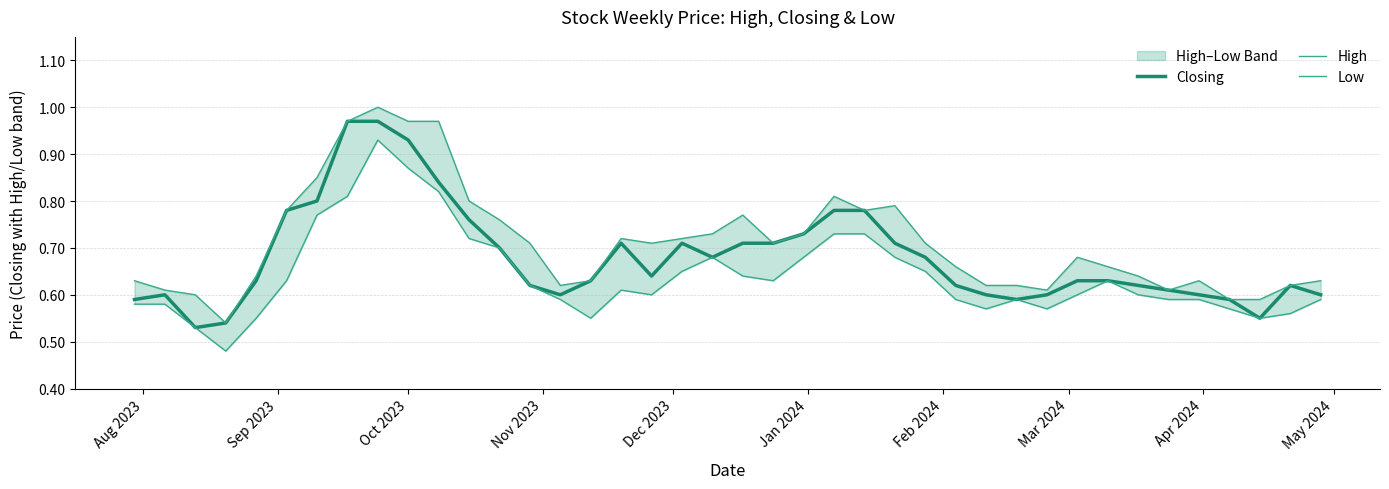

How many interior local valleys does the High series have?

7